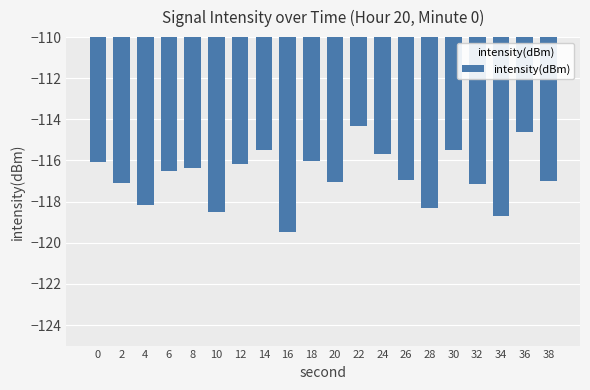

Count the number of categories in the chart.

20